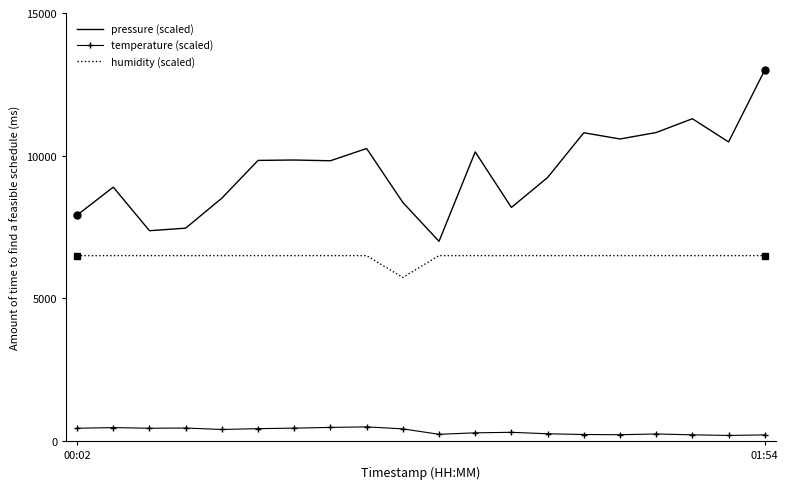

Which series has the largest total across all categories?

pressure (scaled)